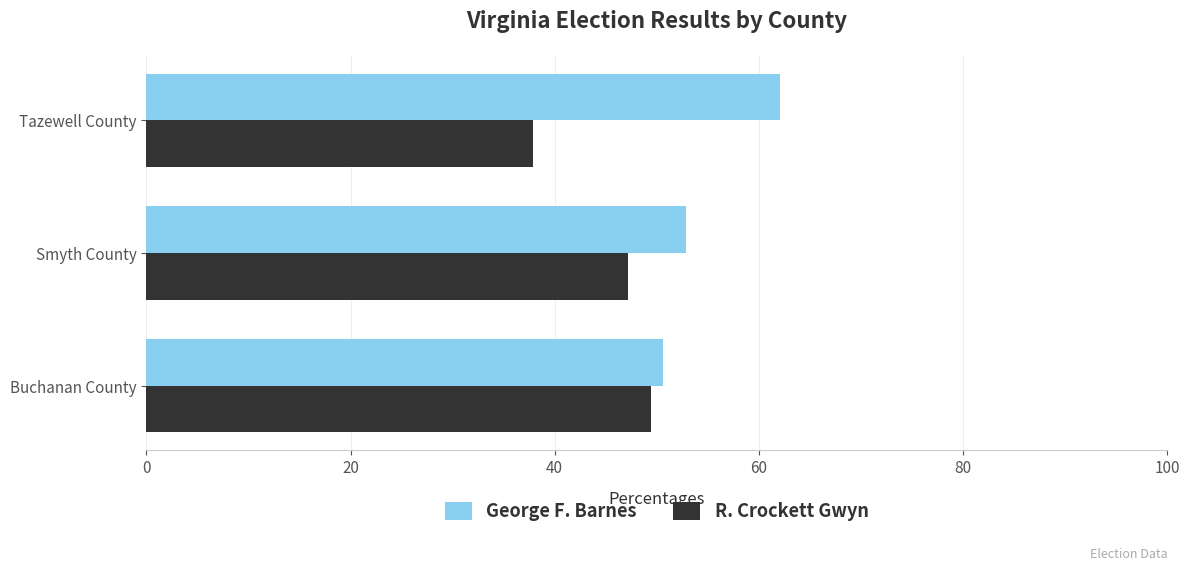

List the series in order of their peak value, lowest first.

R. Crockett Gwyn, George F. Barnes